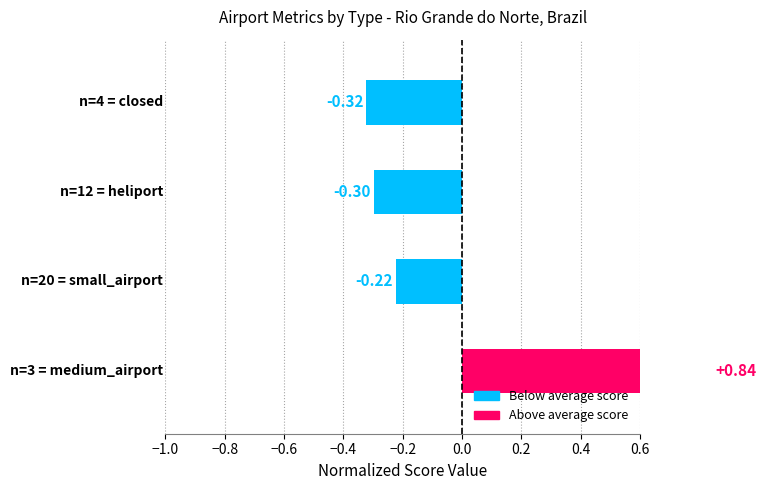

How many bars are there in total?

4